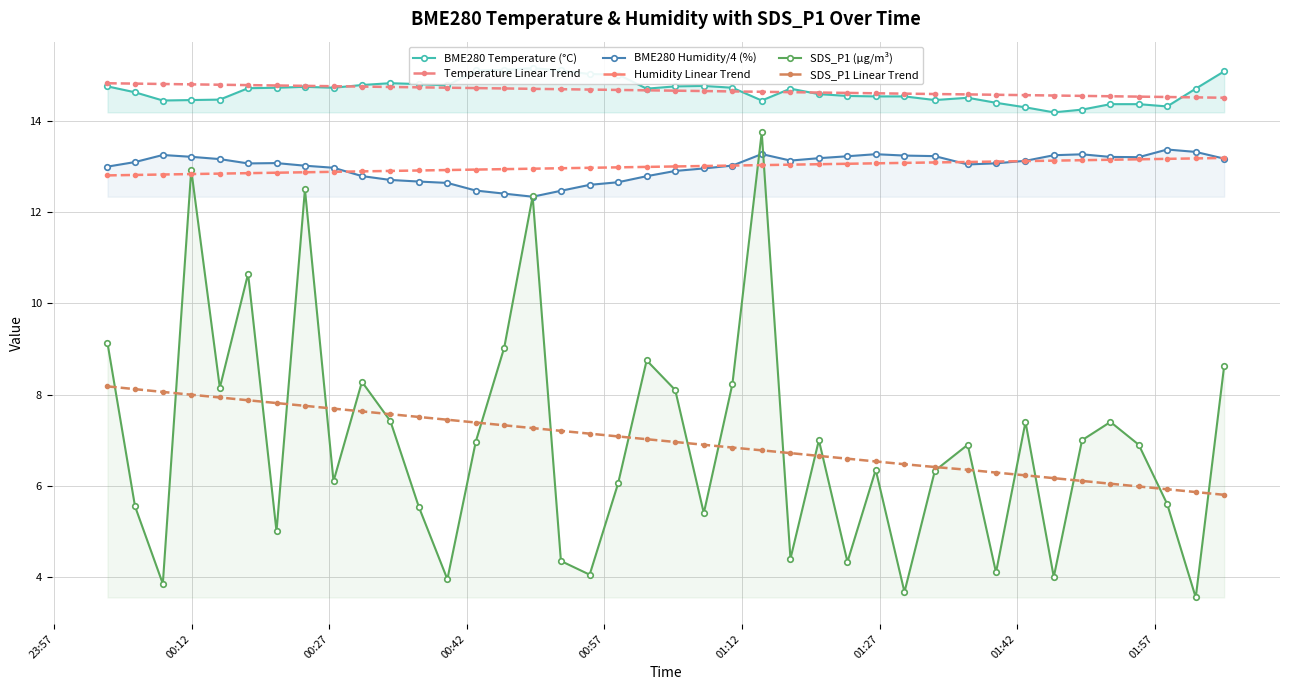

How many data points in BME280 Humidity/4 (%) are less than 13?

14